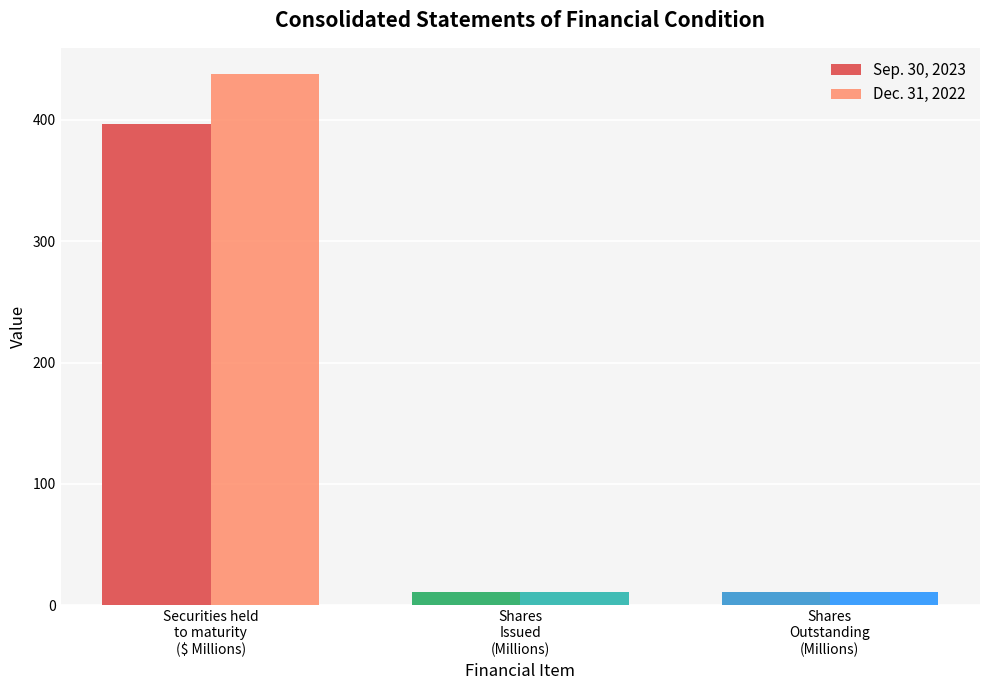

The value of Dec. 31, 2022 at Securities held
to maturity
($ Millions) is 169.0. True or false?

False